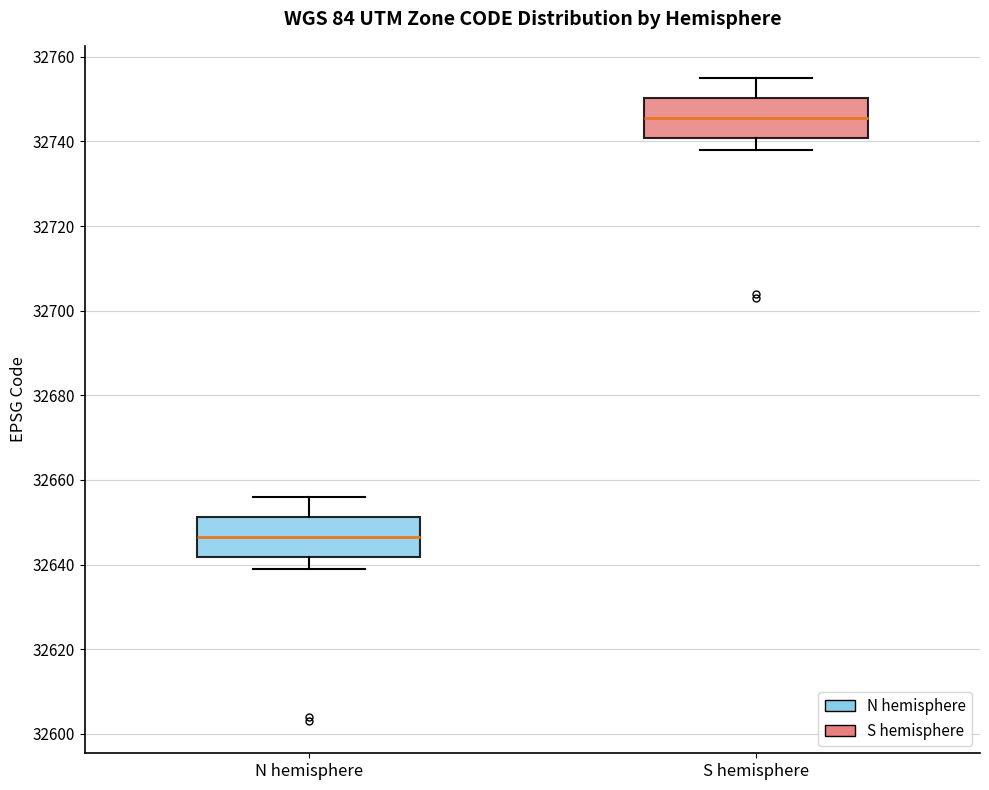

Where does the upper whisker of the box for S hemisphere end on the y-axis? The values are not printed on the chart, so give them approximately, as read against the axis.

32756